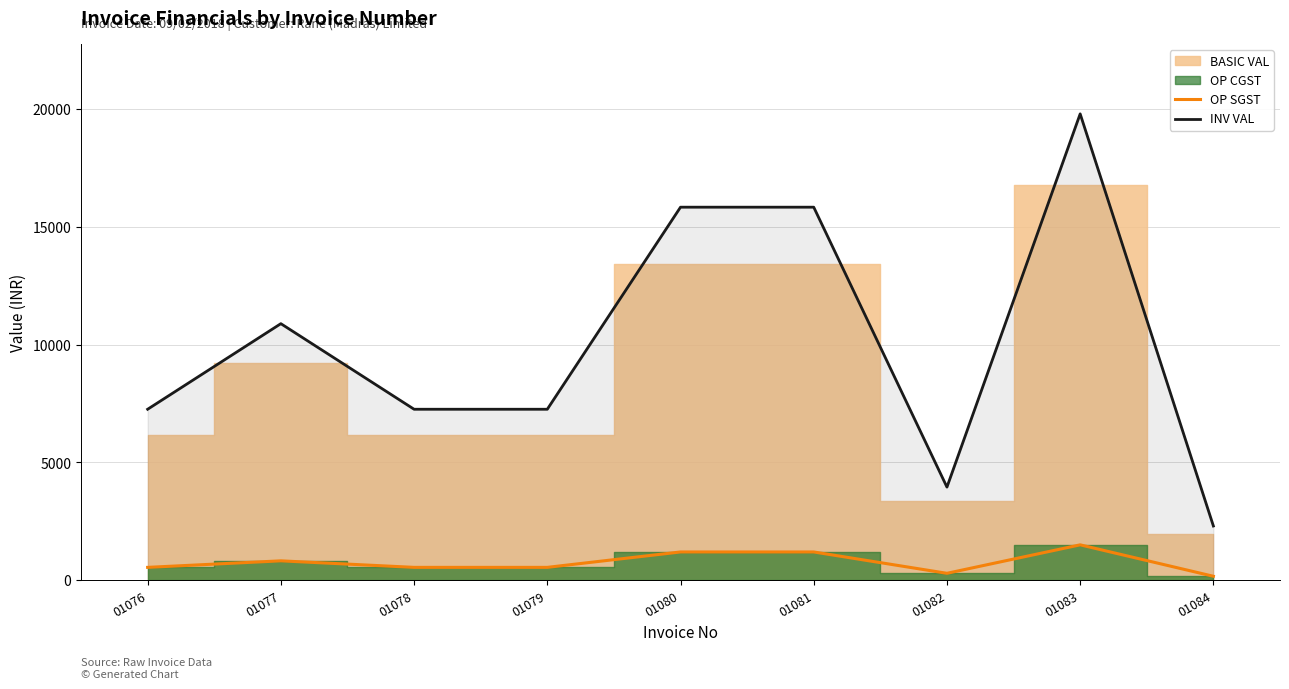

Approximately how many times larger is the value at 01076 compared to 01077?

0.7